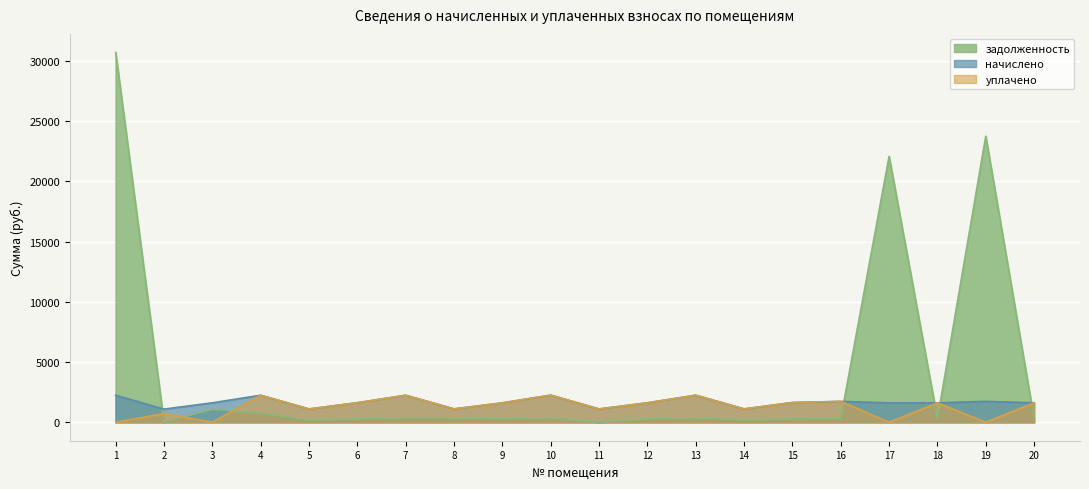

The задолженность series shows 270.1 at 6. True or false?

True